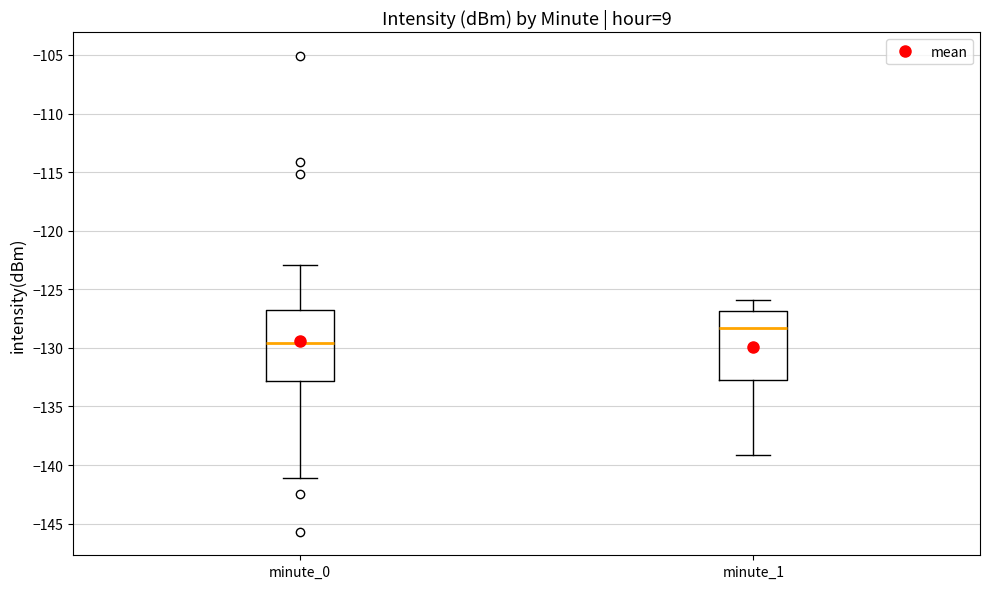

Reading left to right, transcribe this box plot: for each box, give where its median line is, the range the box spans, and where its two whiskers end, as read against the y-axis. The values are not printed on the chart, so give them approximately, as read against the axis.

minute_0: median -129.5, box -133.0 to -127.0, whiskers -141.0 to -123.0
minute_1: median -128.5, box -133.0 to -127.0, whiskers -139.0 to -126.0